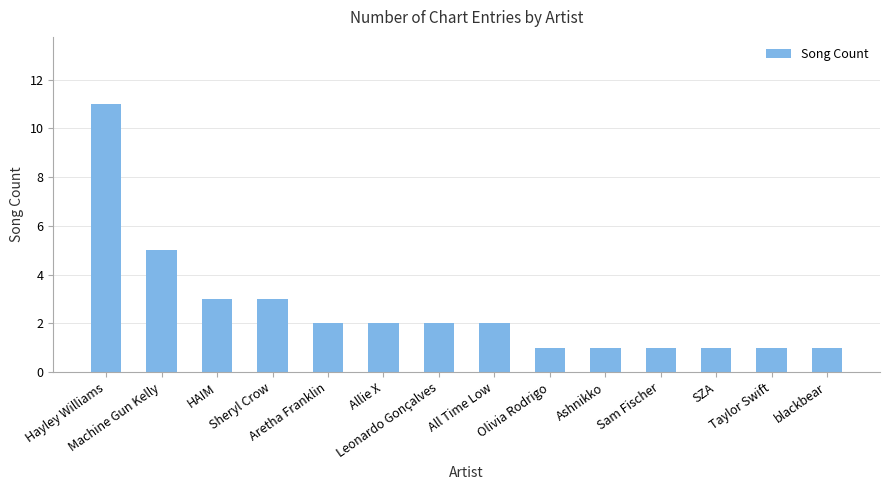

What is the average value?

3